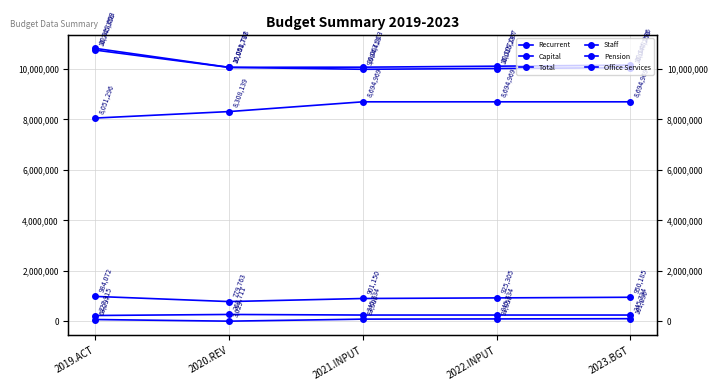

True or false: Staff and Capital intersect in this chart.

False